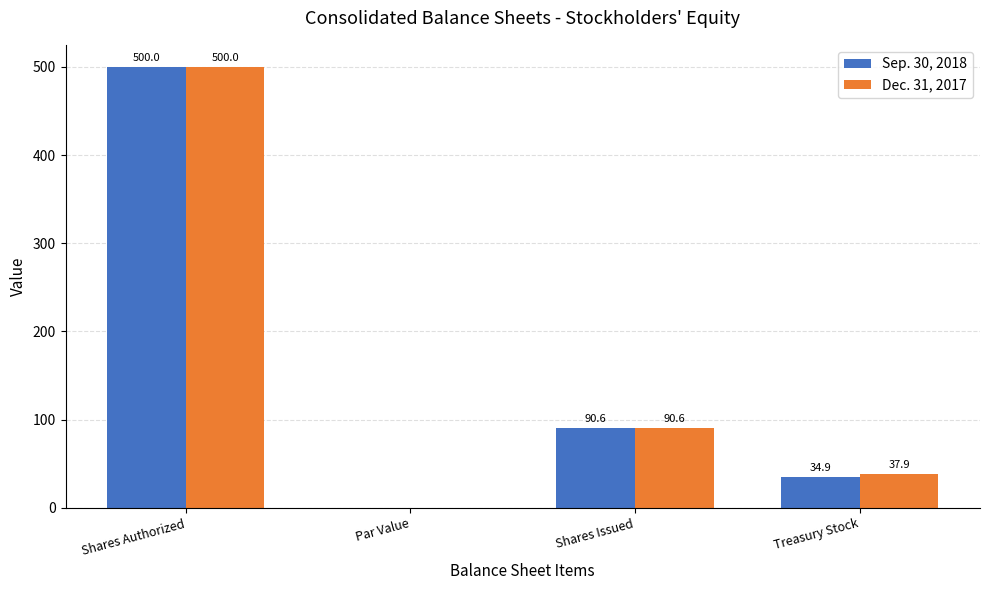

What is the average value of the Dec. 31, 2017 series?

157.1